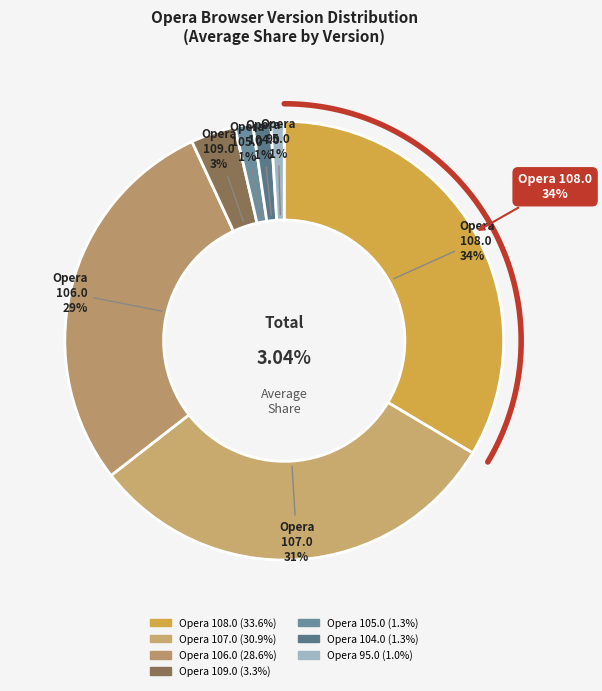

True or false: Opera 109.0 accounts for 16% of the total.

False